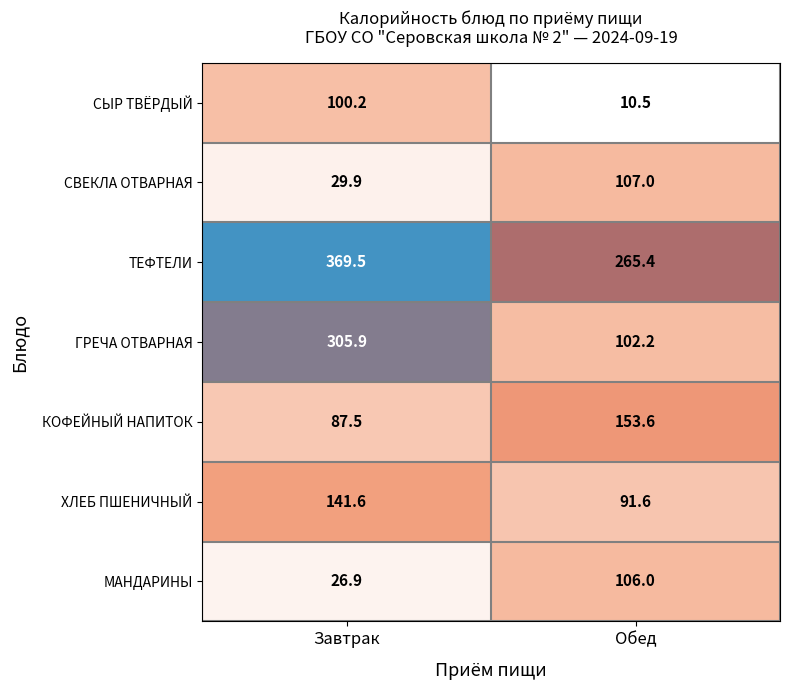

What is the total value across all series at Завтрак?

1061.5